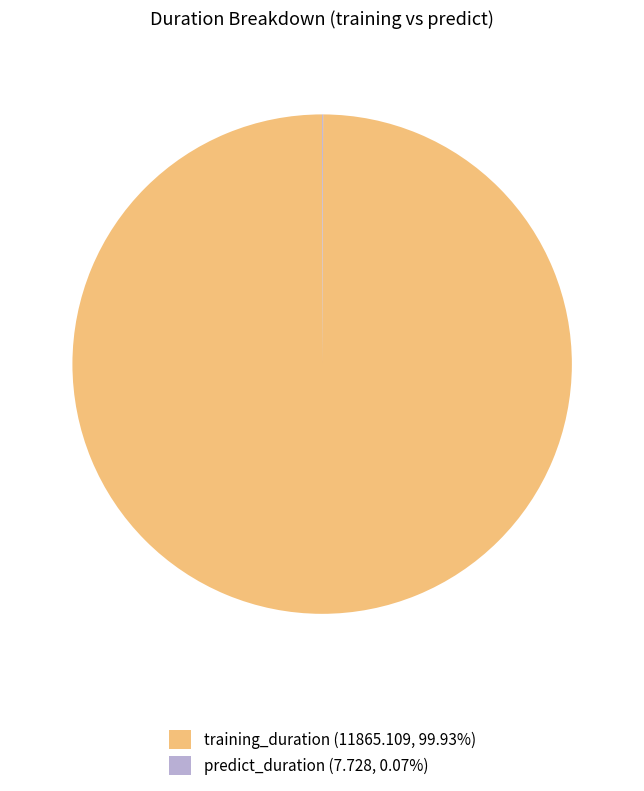

Is there a majority slice in this chart?

Yes